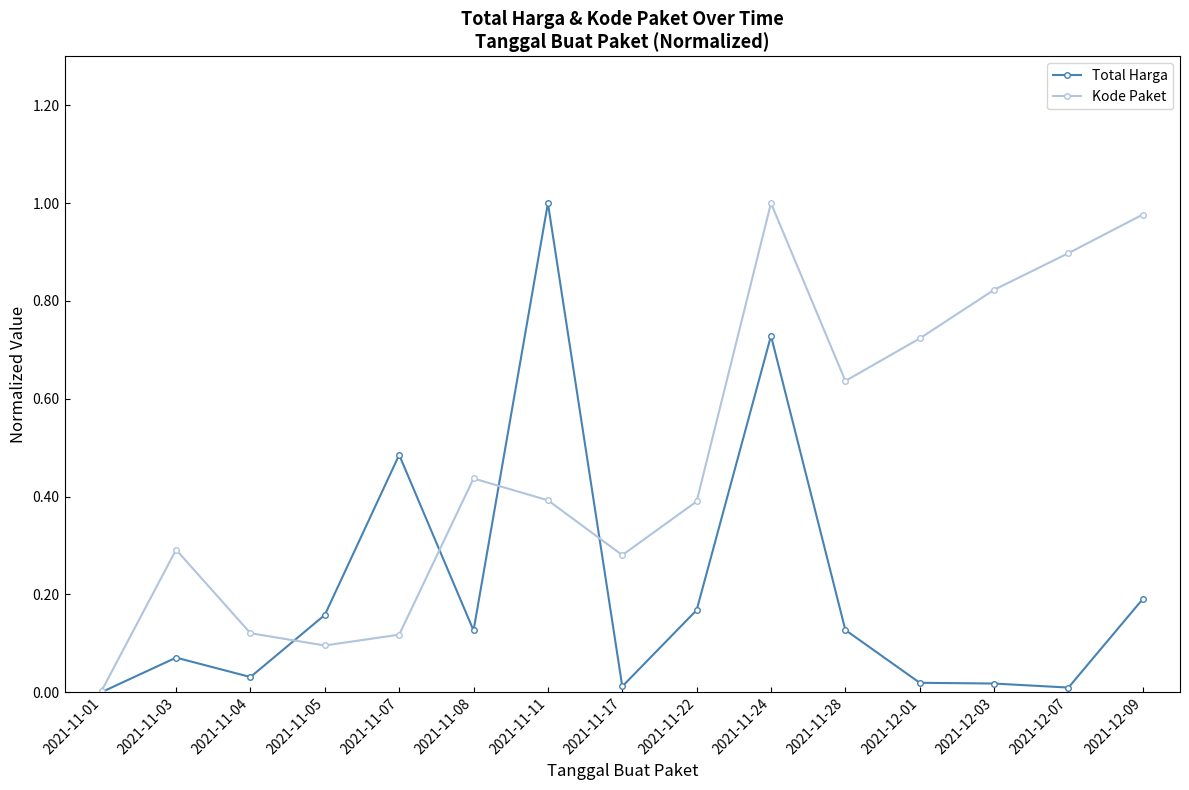

Is it true that Total Harga equals 1.0 at 2021-11-24?

False